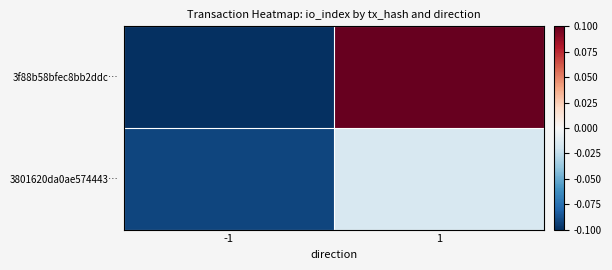

Which series has the widest spread of values?

3f88b58bfec8bb2ddc…